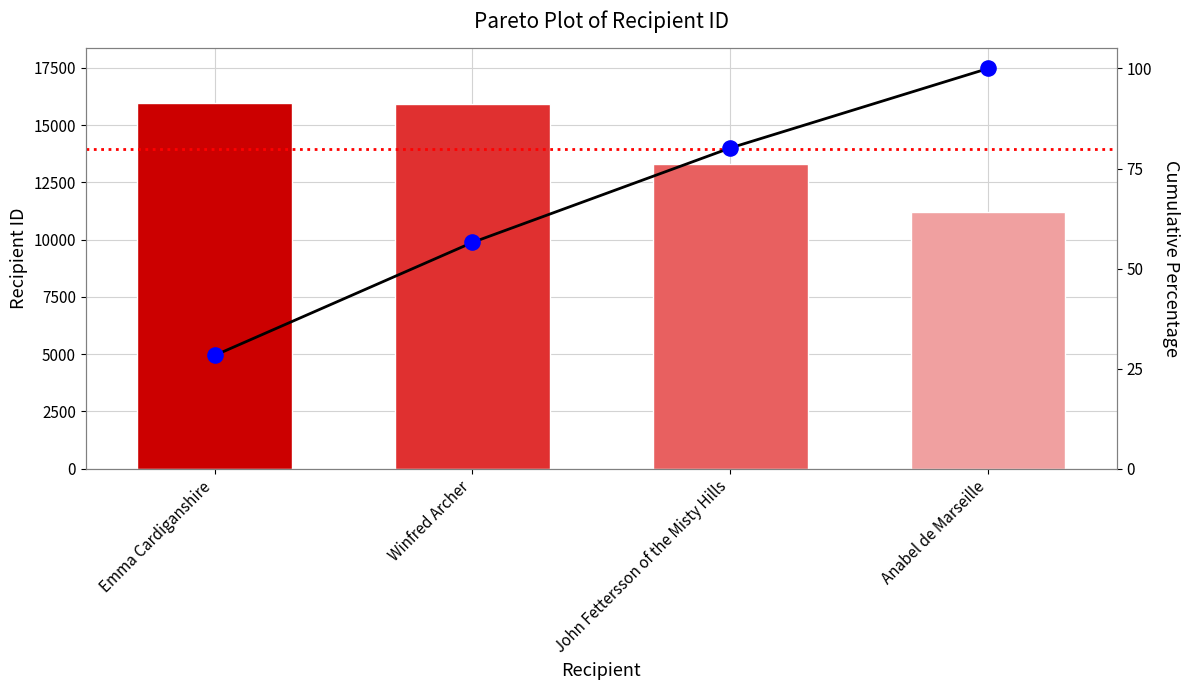

At how many categories does at least one series exceed 4703?

4